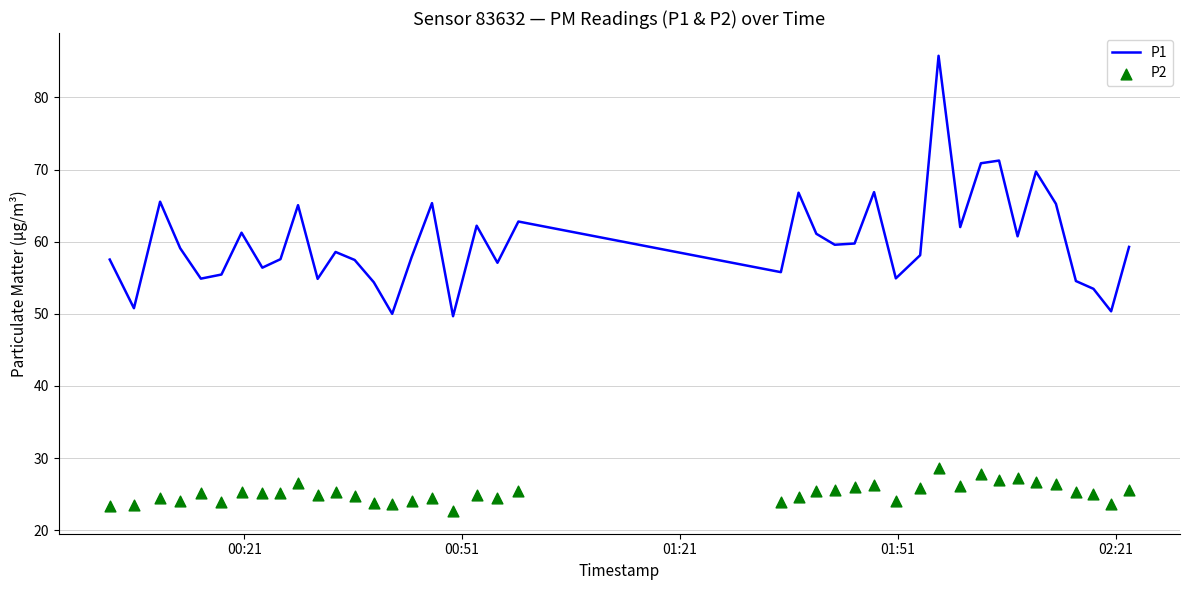

Which series has the largest total across all categories?

P1